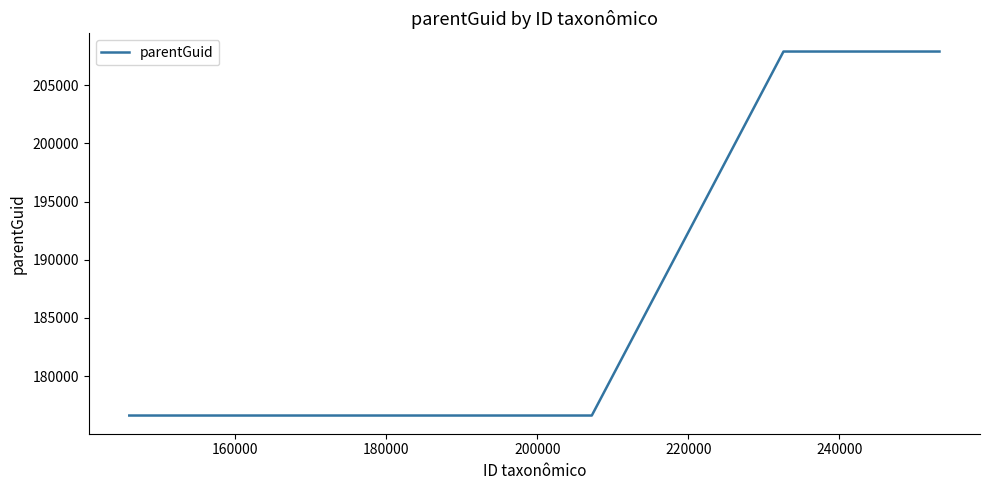

What is the difference between the second highest and second lowest values?

31290